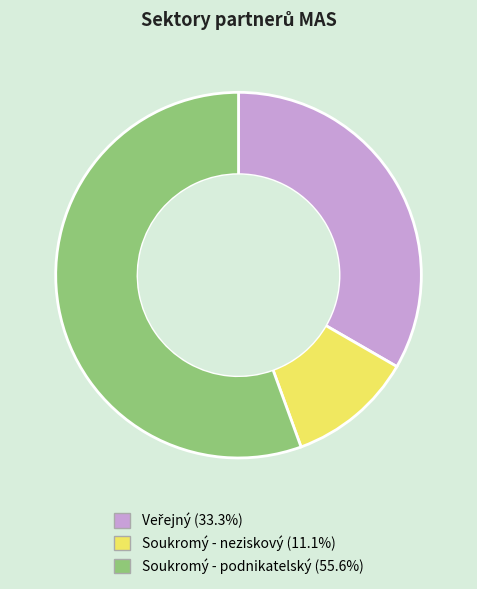

Which category has the biggest portion of the pie?

Soukromý - podnikatelský